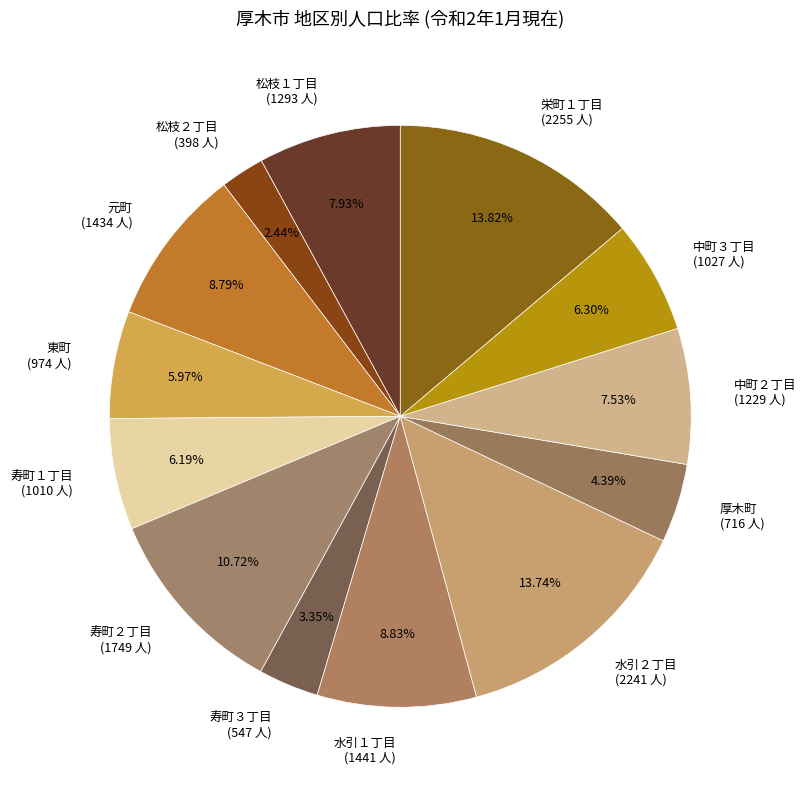

Between 栄町１丁目 and 寿町１丁目, which is larger?

栄町１丁目